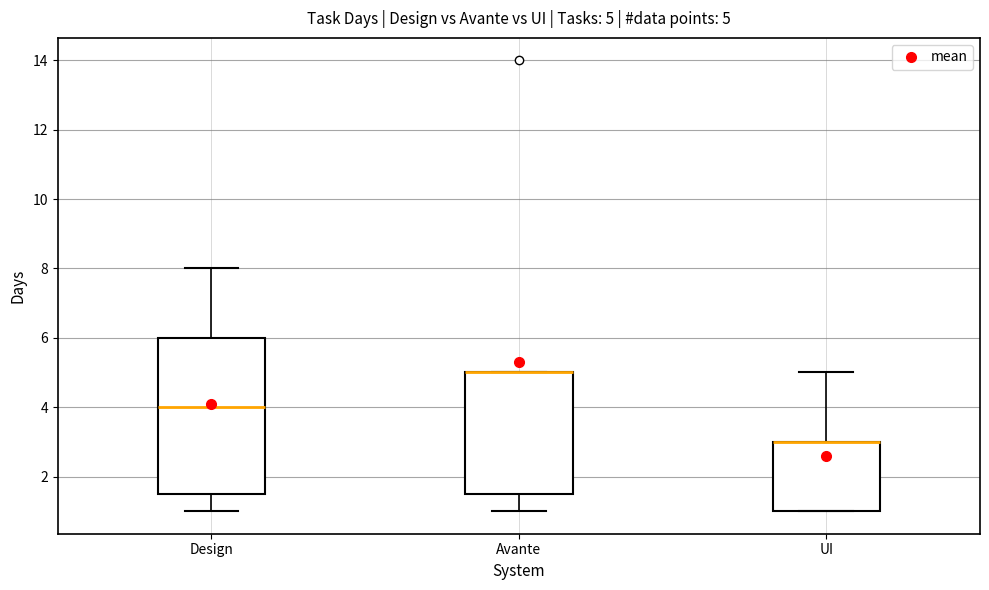

Comparing the boxes themselves (not the whiskers), which one is the tallest?

Design